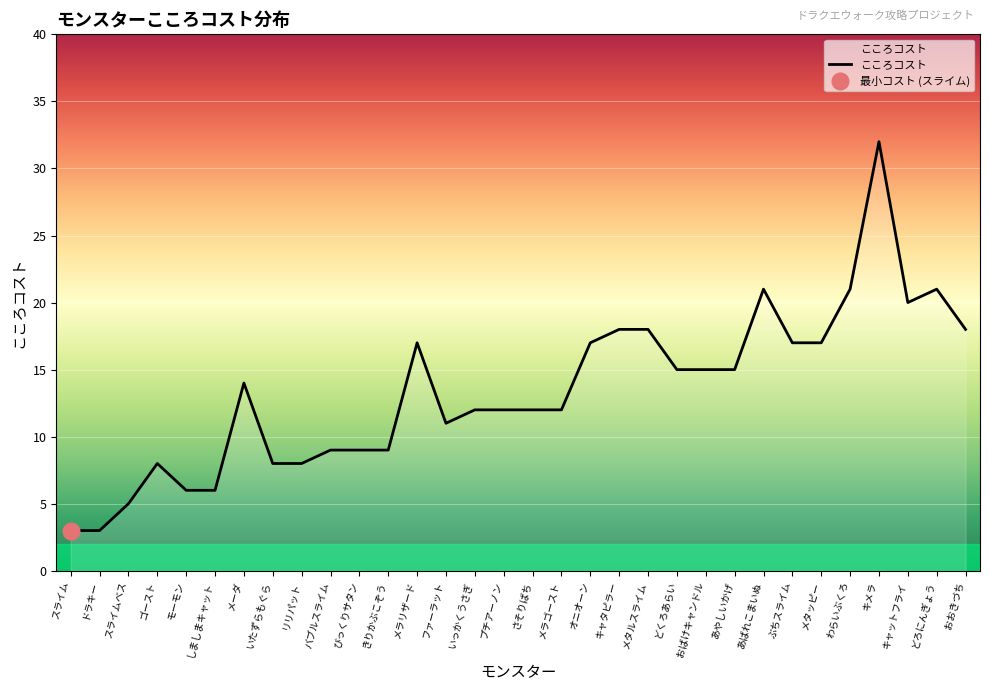

What is the sum of the values at どくろあらい and メラゴースト?

27